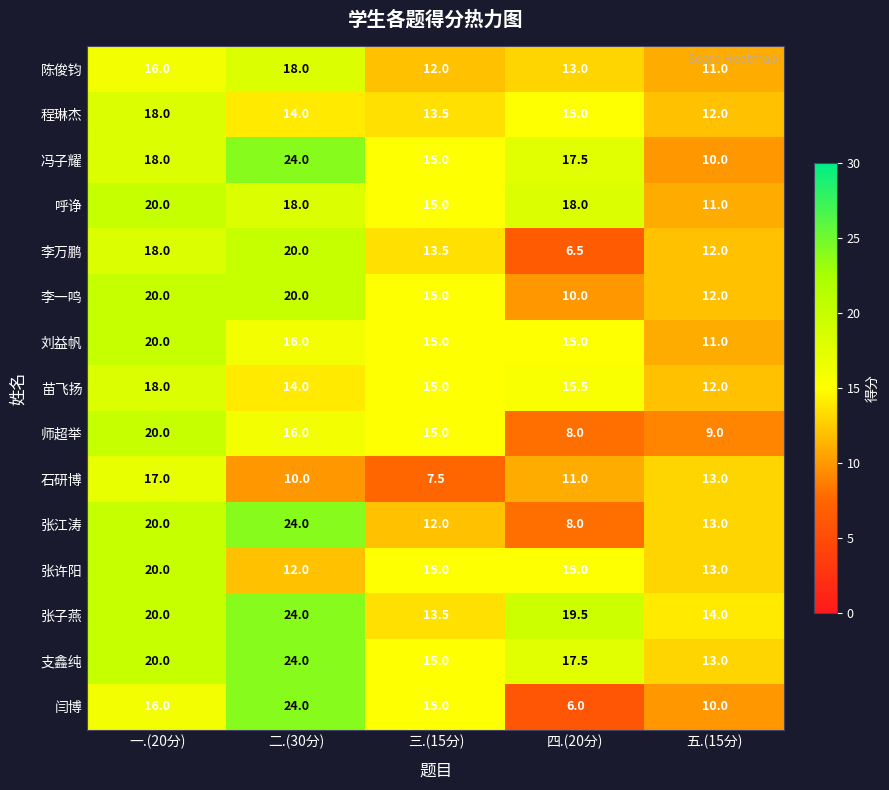

Which category has the lowest value across all series?

四.(20分)